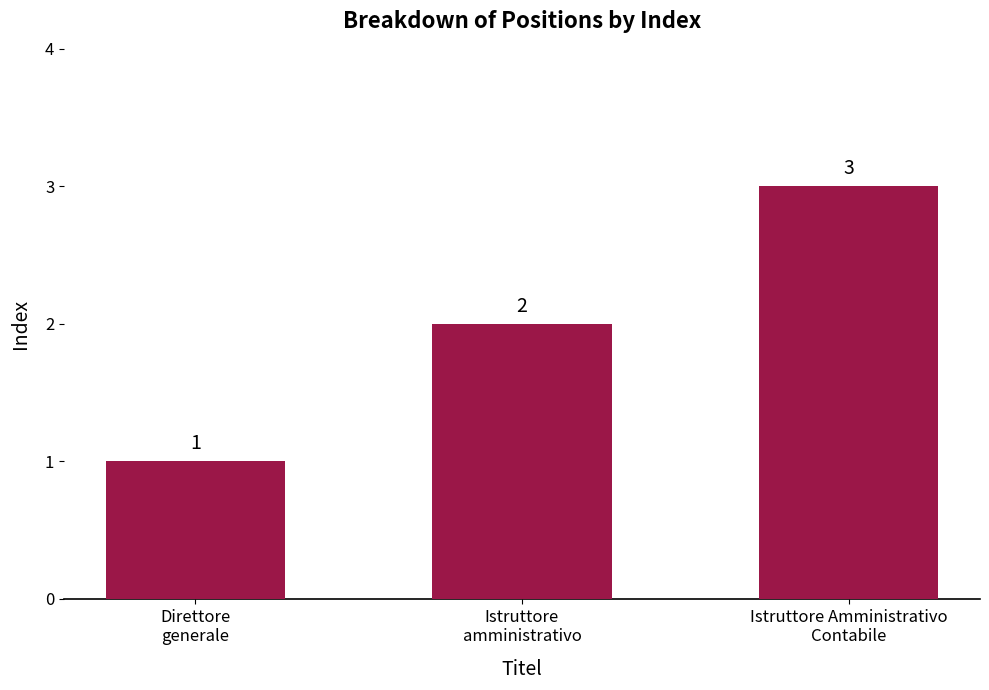

What is the value of the 3rd bar from the left?

3